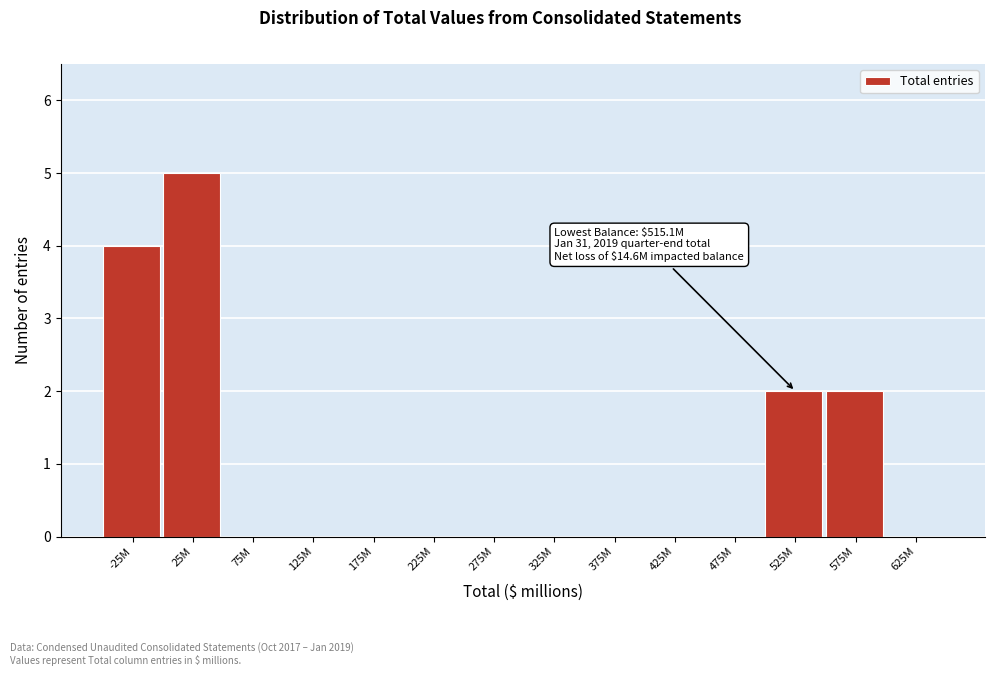

Reading right to left, extract all data points from this chart.

625M=0	575M=2	525M=2	475M=0	425M=0	375M=0	325M=0	275M=0	225M=0	175M=0	125M=0	75M=0	25M=5	-25M=4